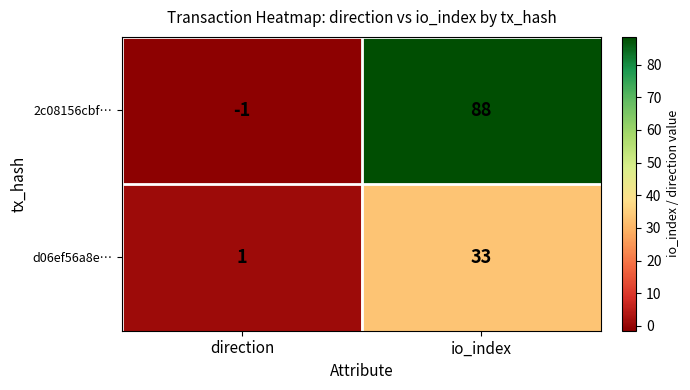

What is the difference between the maximum and minimum values in the d06ef56a8e… series?

32